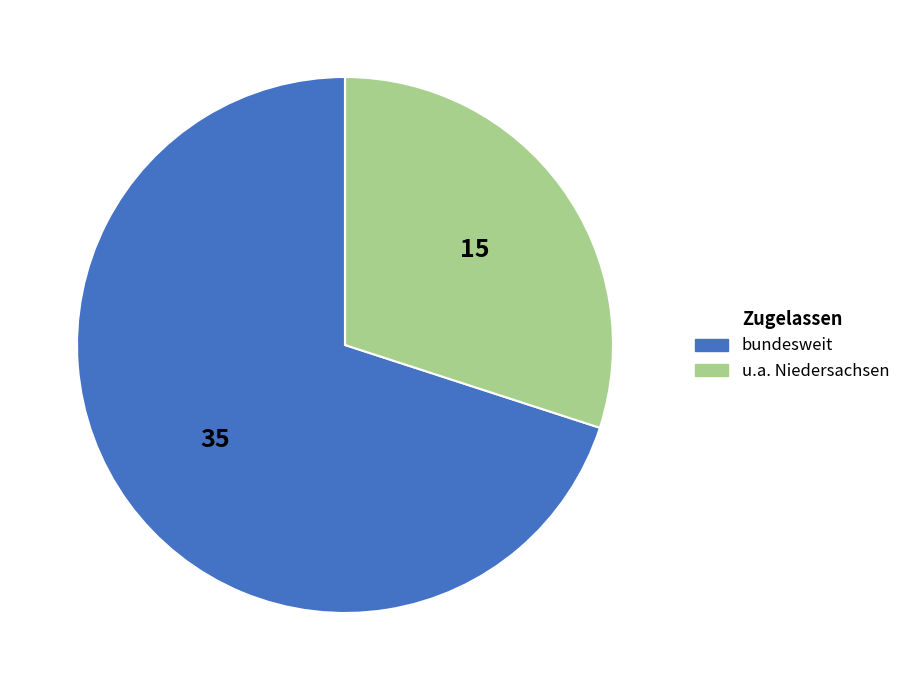

How many segments does this pie chart have?

2